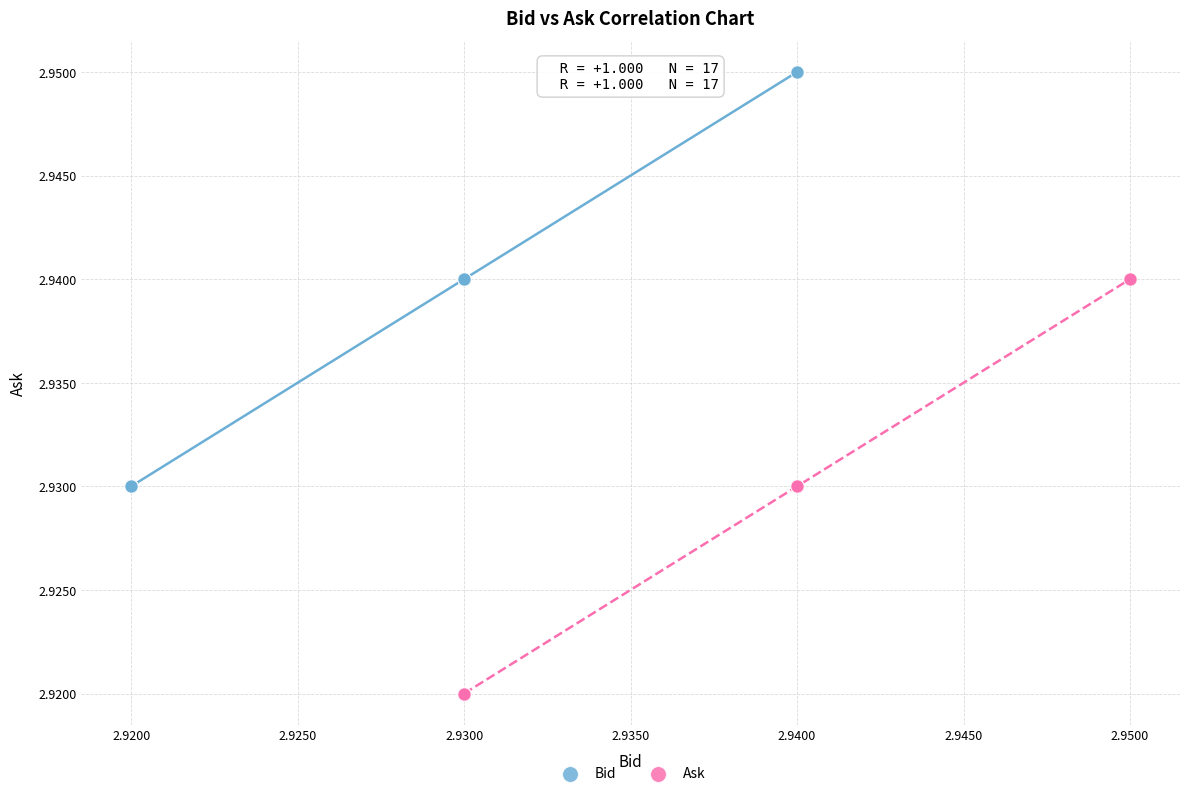

Which series contains the highest Y value?

Bid